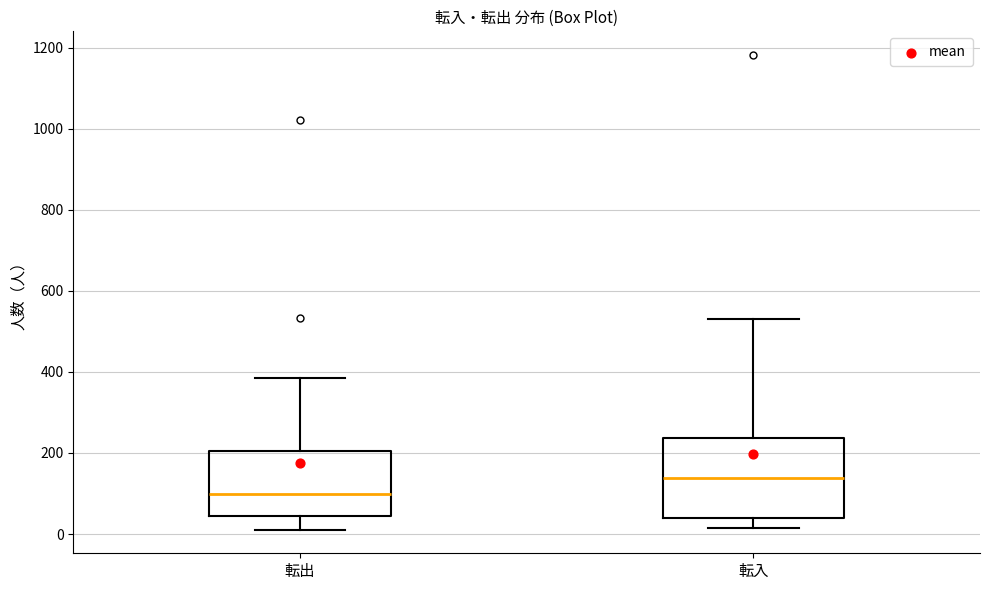

Which box's median line is the highest?

転入